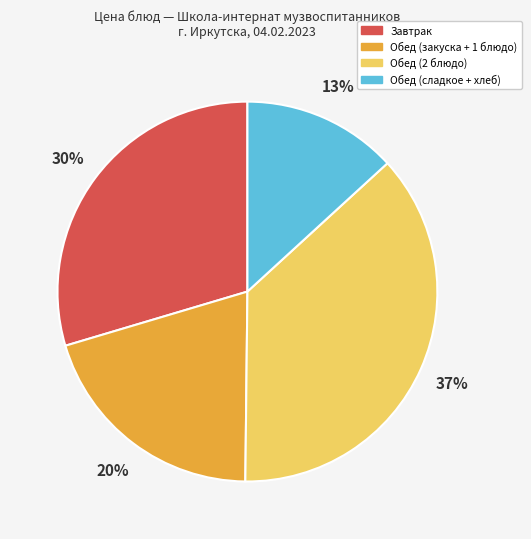

How many slices are in this pie chart?

4